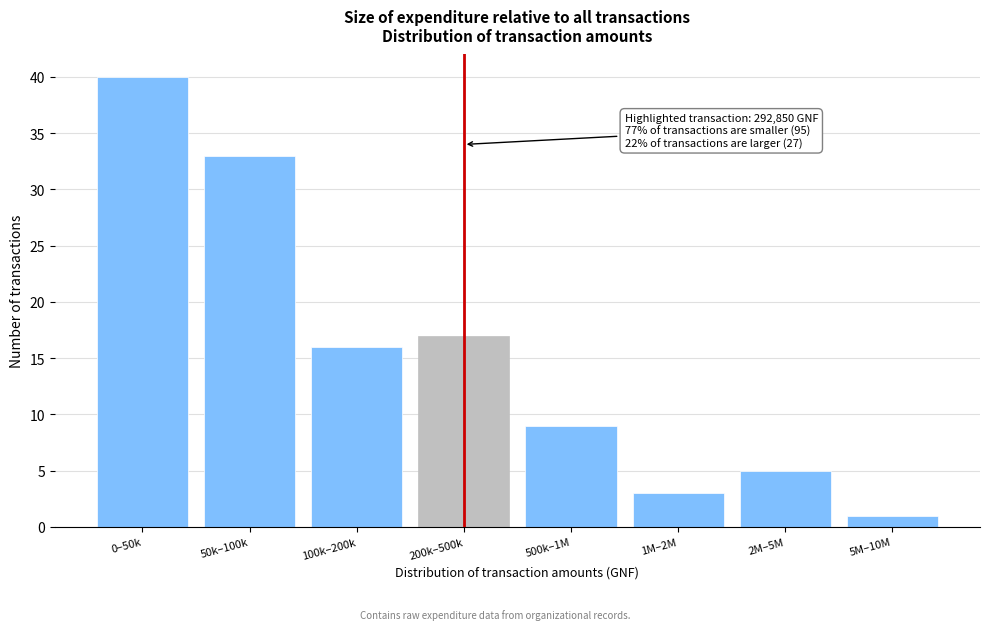

Reading right to left, list all the values displayed in this chart.

1	5	3	9	17	16	33	40